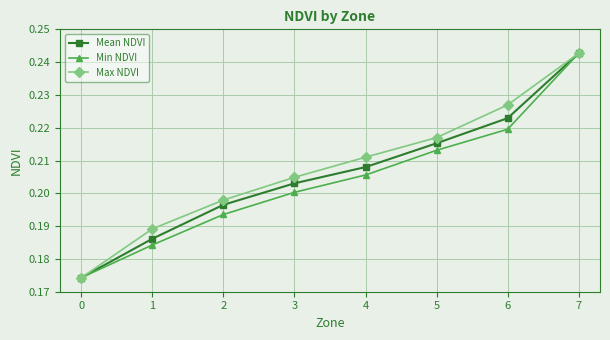

How many distinct data groups are displayed?

3